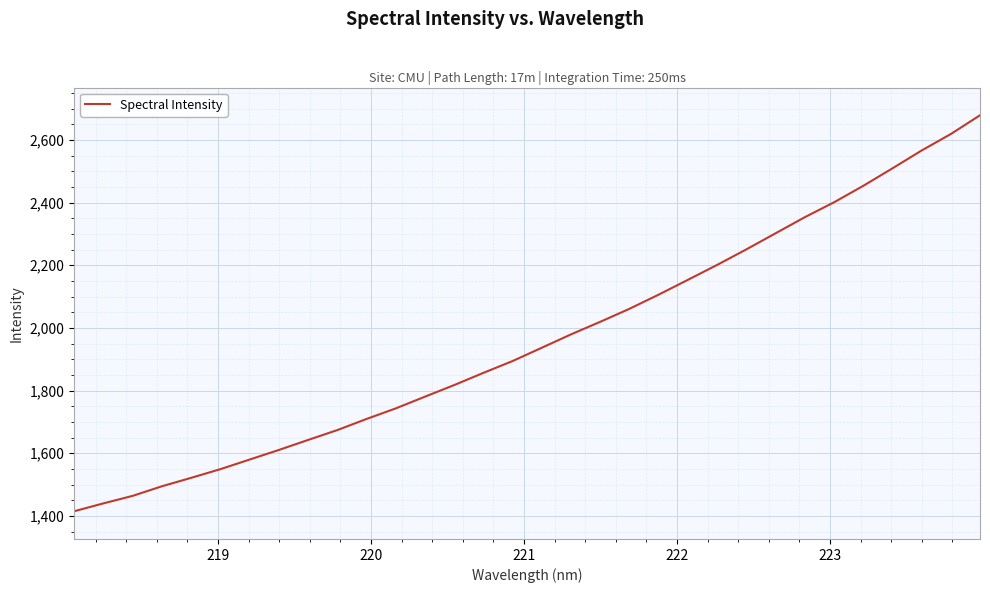

What is the maximum value shown in the chart?

2678.4